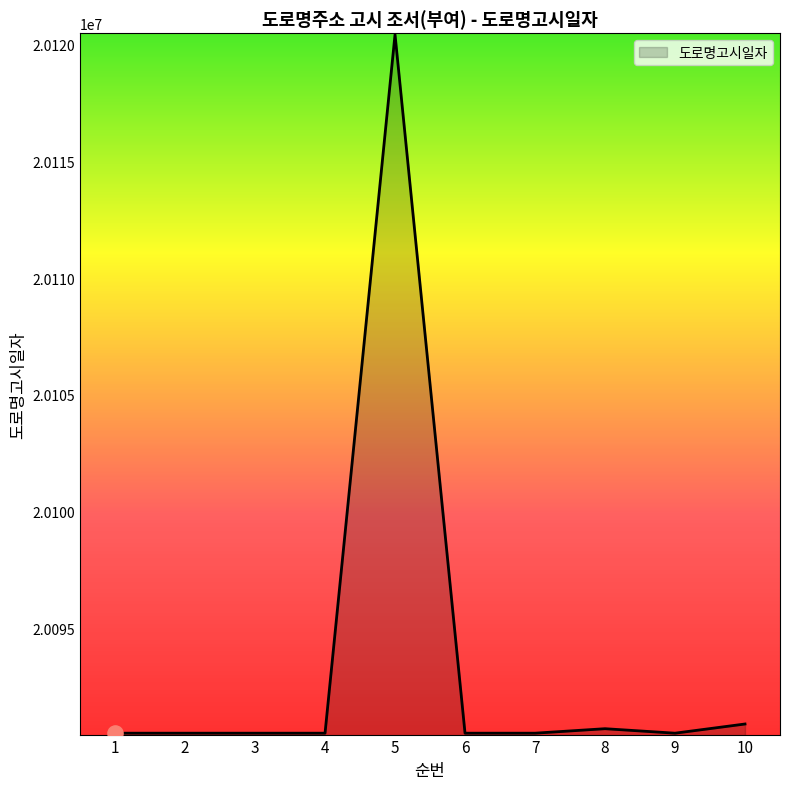

Approximately how many times larger is the value at 6 compared to 4?

1.0